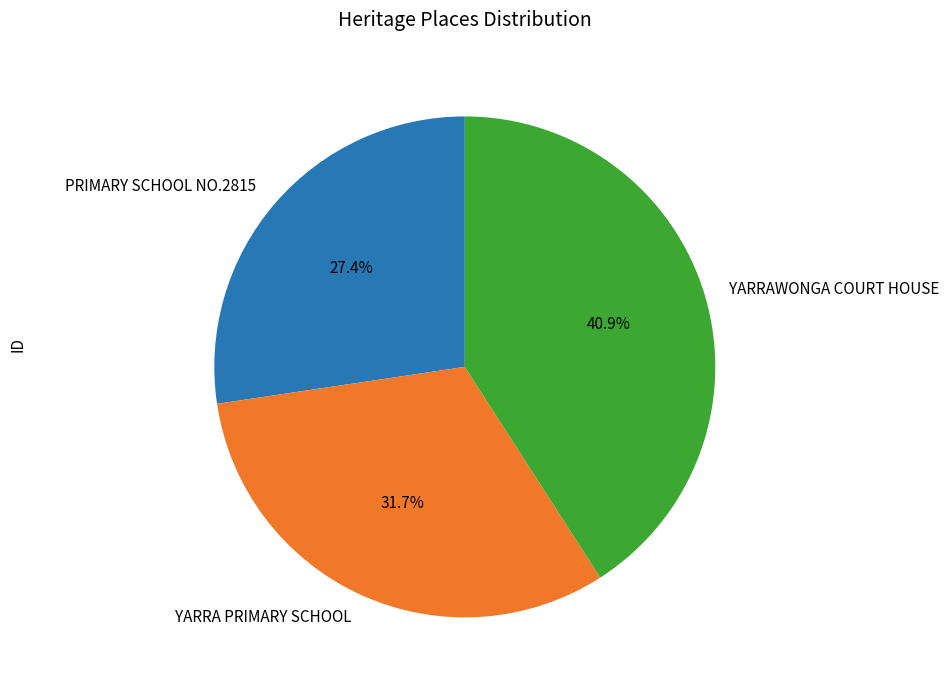

Rank the categories by value from highest to lowest.

YARRAWONGA COURT HOUSE, YARRA PRIMARY SCHOOL, PRIMARY SCHOOL NO.2815